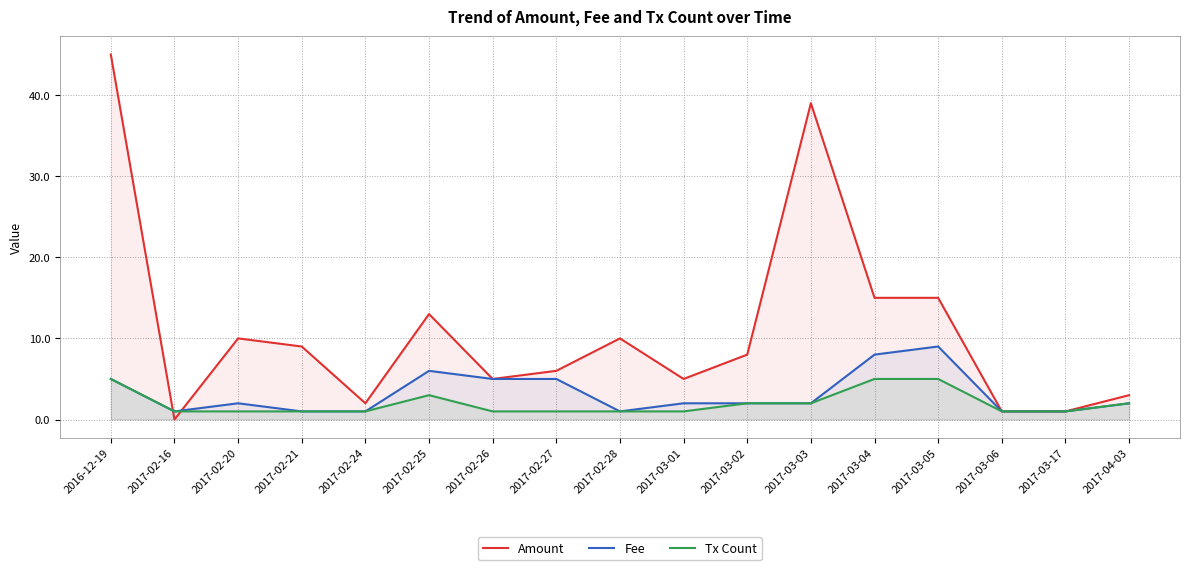

What is the total value across all series at 2017-04-03?

7.0